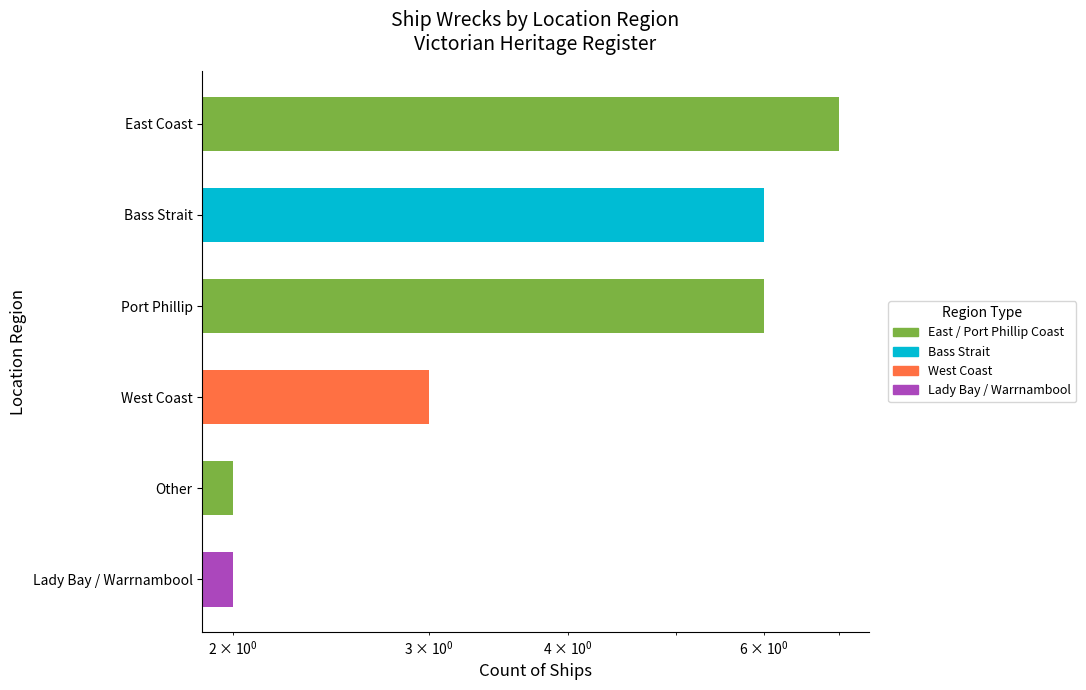

What is the average value?

4